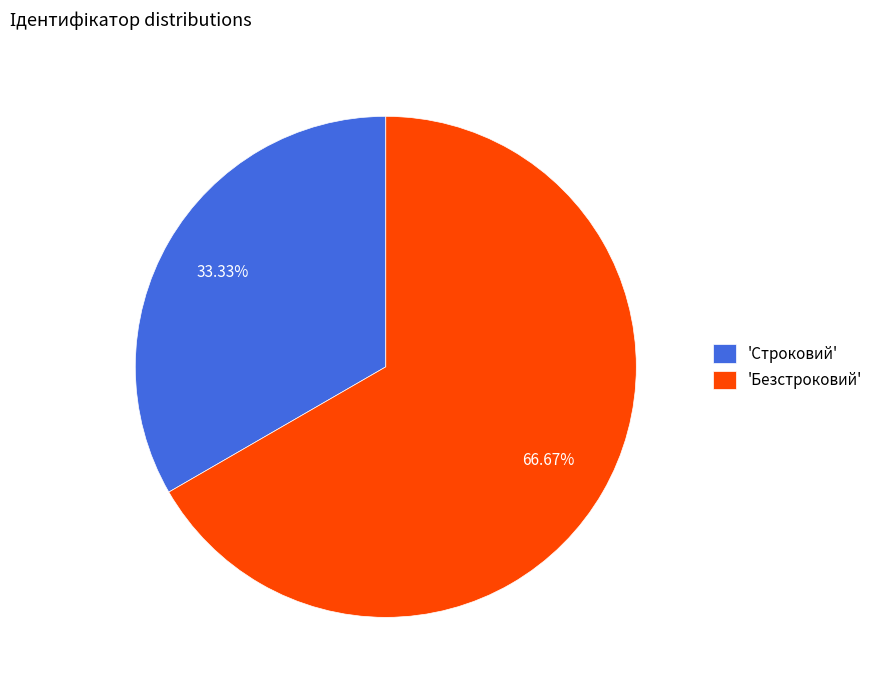

Is the sum of 'Строковий' and 'Безстроковий' greater than half?

Yes